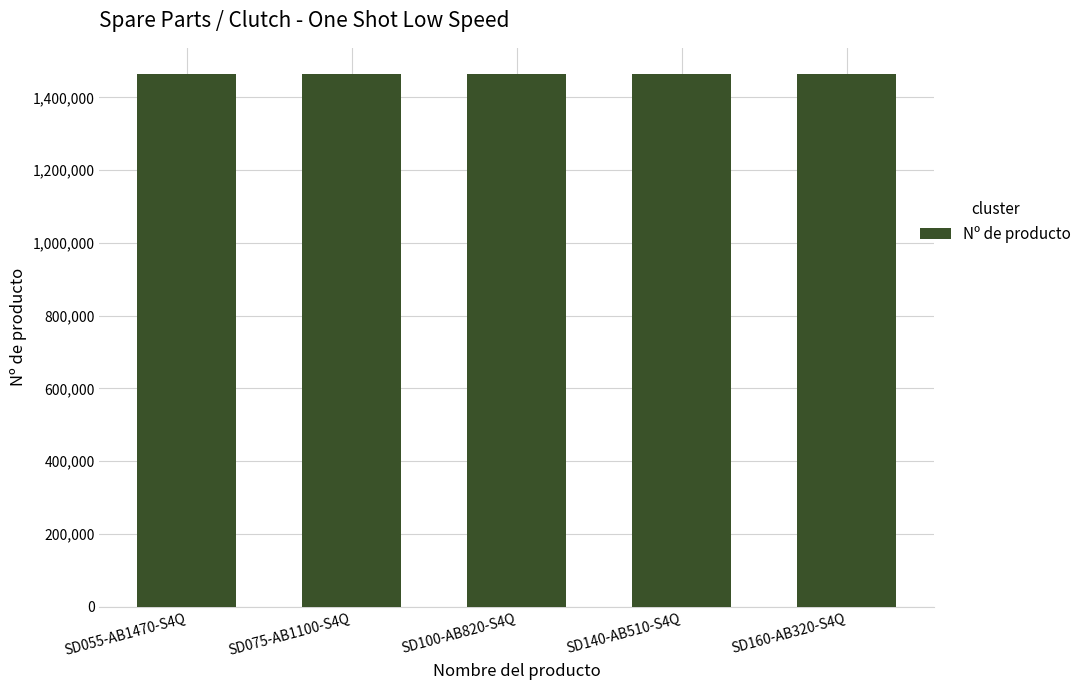

What is the smallest value displayed?

1462774